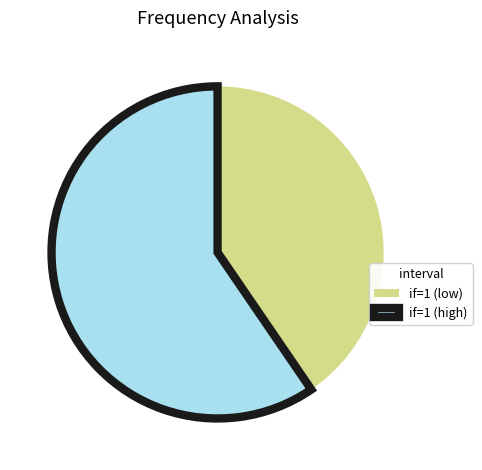

Is it true that if=1 (low) is 50% of the pie?

False